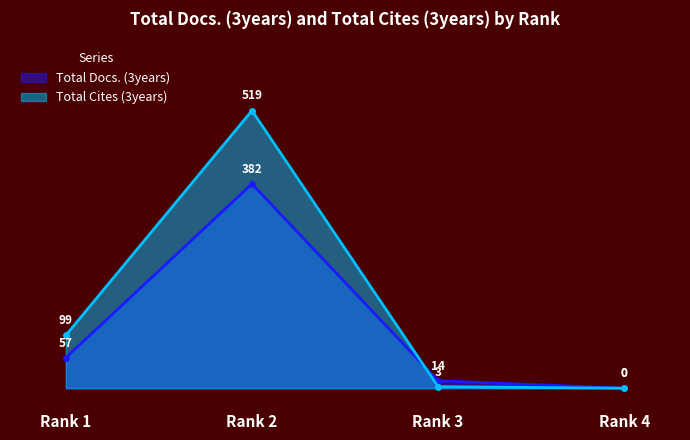

What is the value of the Total Cites (3years) point at the 1st from the left?

99